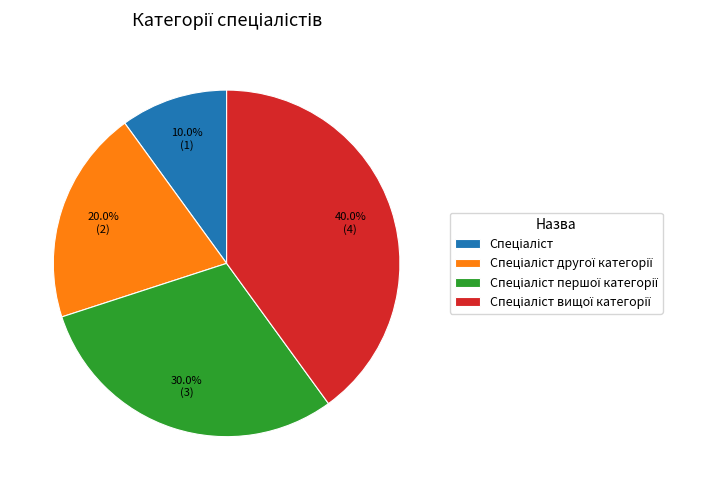

Is there a majority slice in this chart?

No